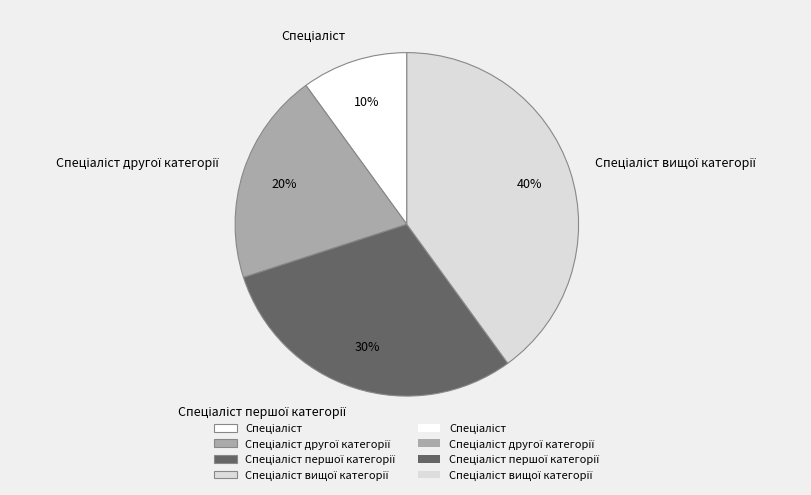

Does any single category account for the majority?

No